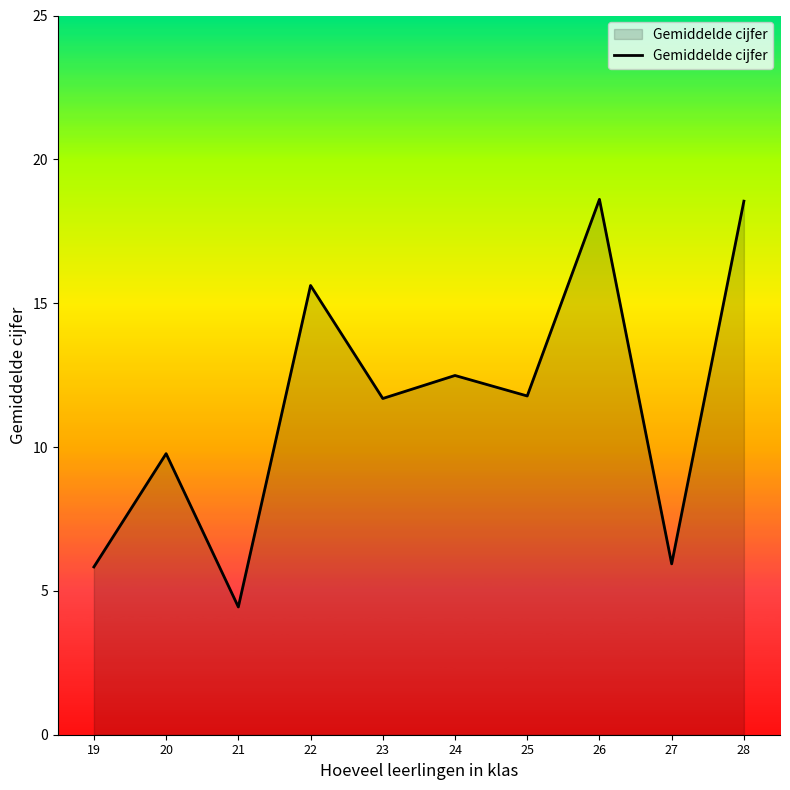

What is the difference between the maximum and minimum values?

14.2